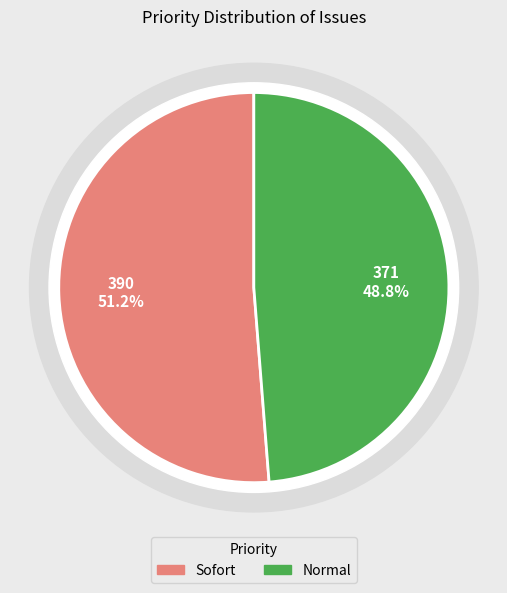

How many slices are in this pie chart?

2